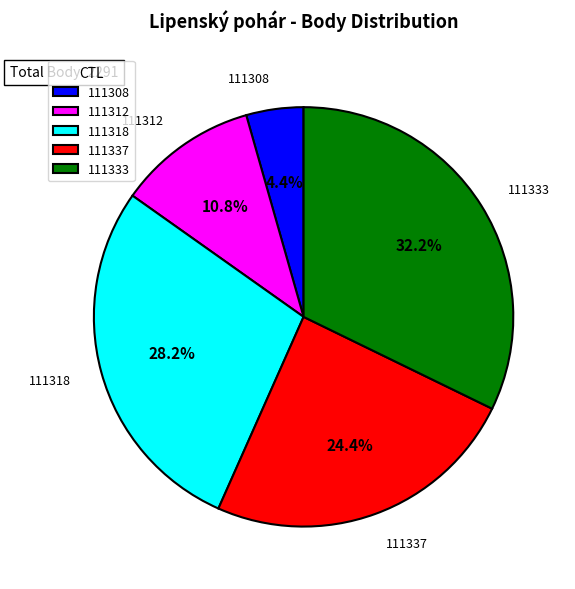

How many slices are in this pie chart?

5